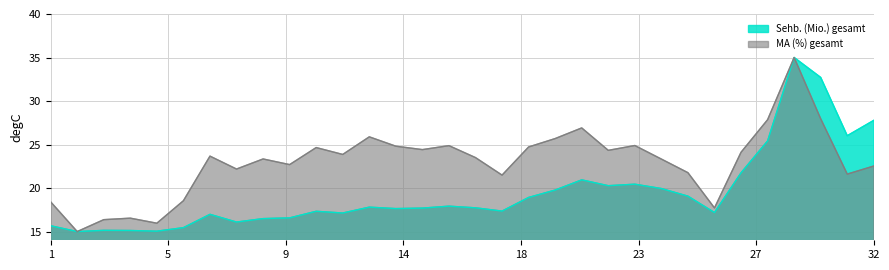

How many lines are shown in the chart?

2